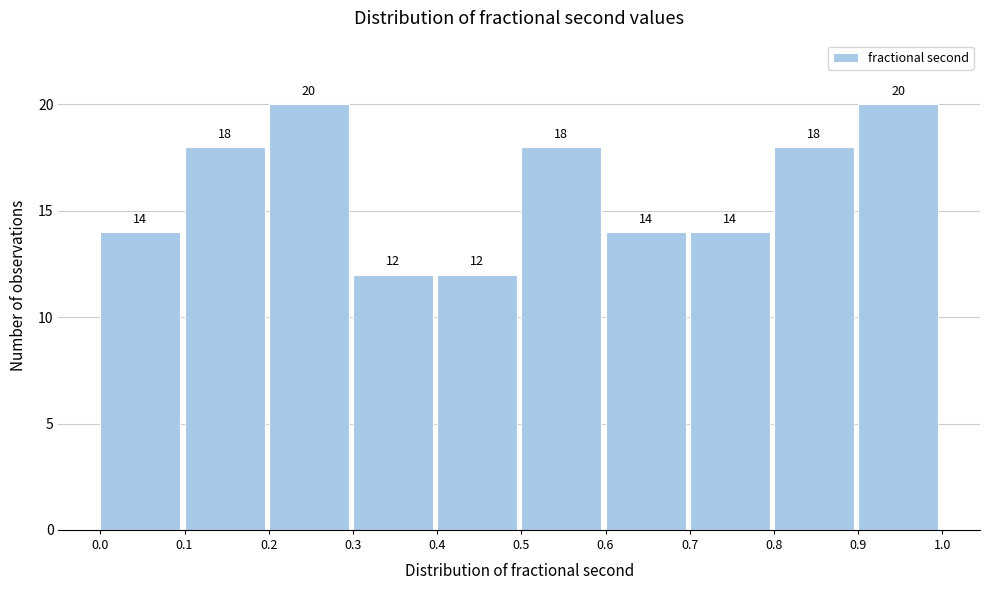

Reading left to right, list every bar in this chart as the range it spans on the x-axis followed by its height.

0.0 to 0.1: 14
0.1 to 0.2: 18
0.2 to 0.3: 20
0.3 to 0.4: 12
0.4 to 0.5: 12
0.5 to 0.6: 18
0.6 to 0.7: 14
0.7 to 0.8: 14
0.8 to 0.9: 18
0.9 to 1.0: 20